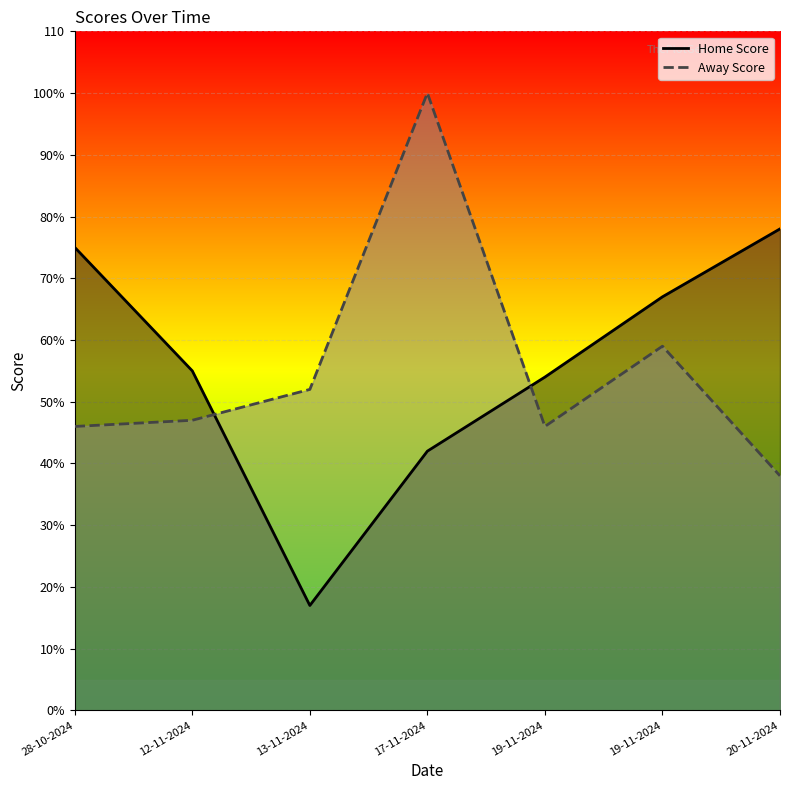

True or false: Home Score has a value of 55 at 12-11-2024.

True